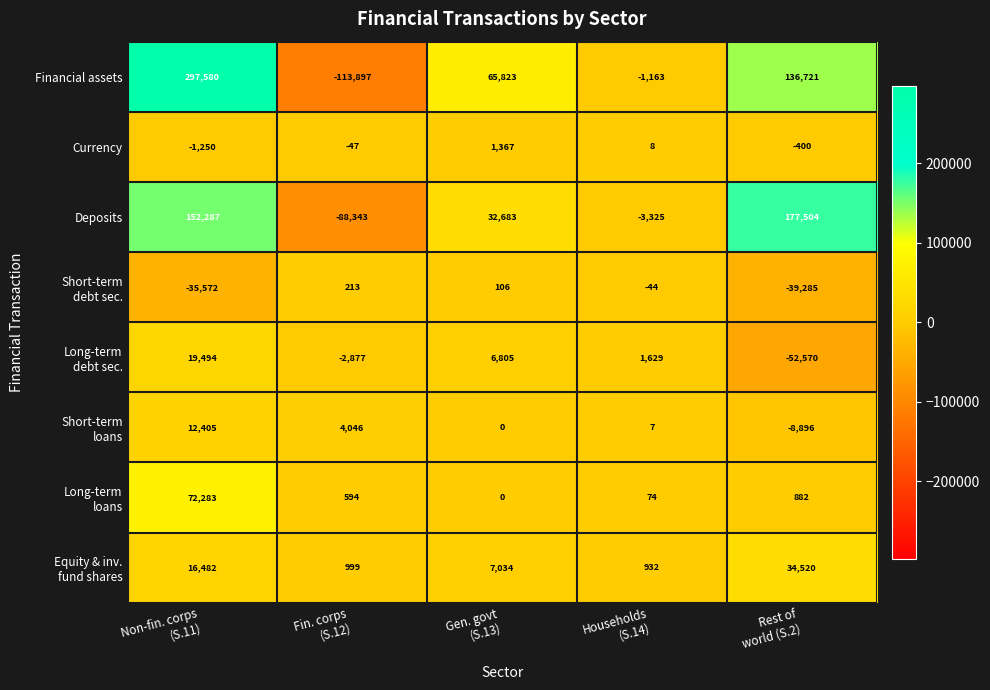

What is the difference between the second highest and second lowest values in the Financial assets series?

137884